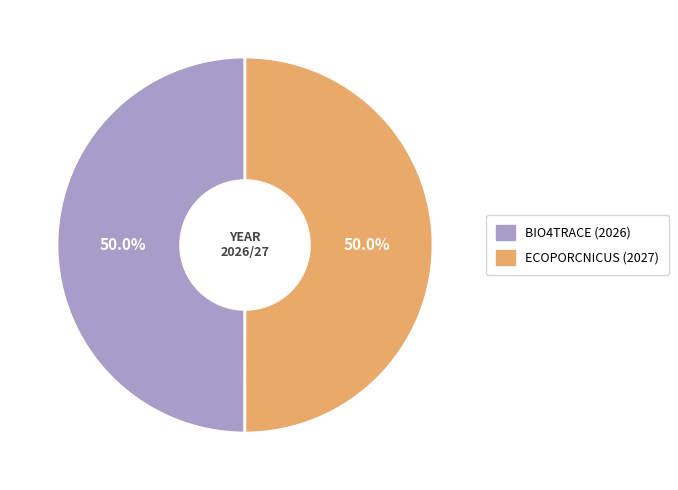

What is the ratio of the value at ECOPORCNICUS (2027) to the value at BIO4TRACE (2026)?

1.0